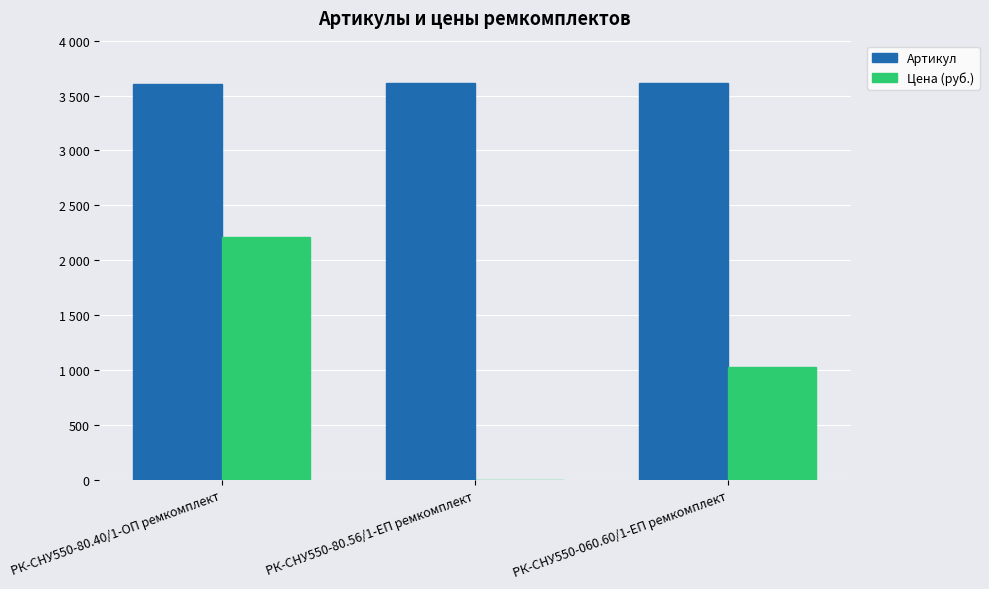

What are all the series names shown in the legend?

Артикул, Цена (руб.)